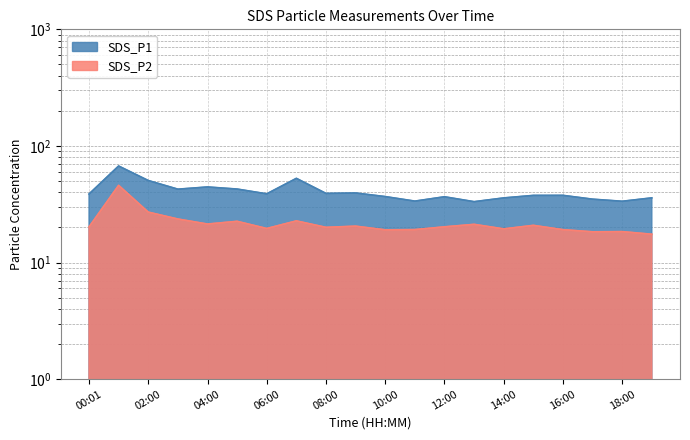

Which series has the largest total across all categories?

SDS_P1